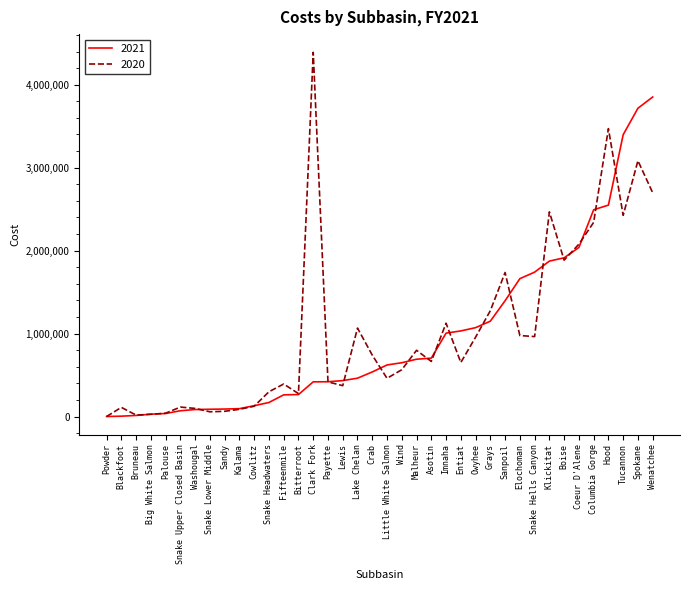

Is it true that 2020 equals 458843 at Asotin?

False